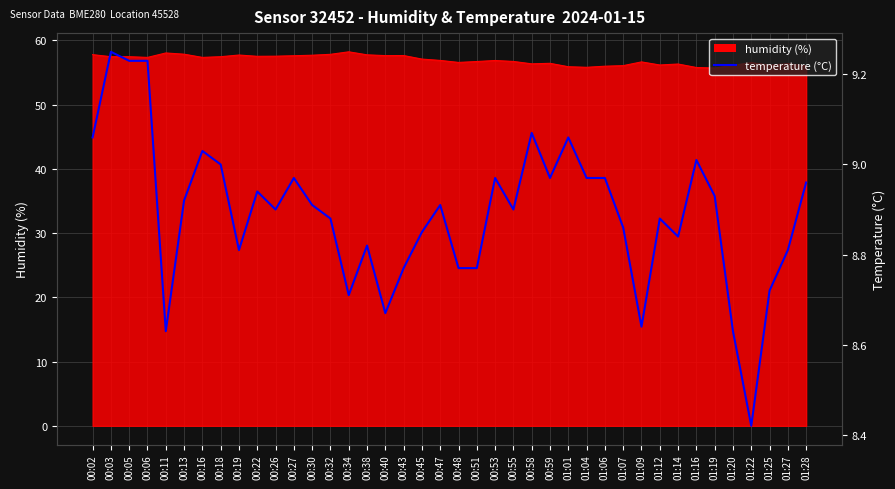

How many points are higher than both their immediate neighbors (excluding endpoints)?

11